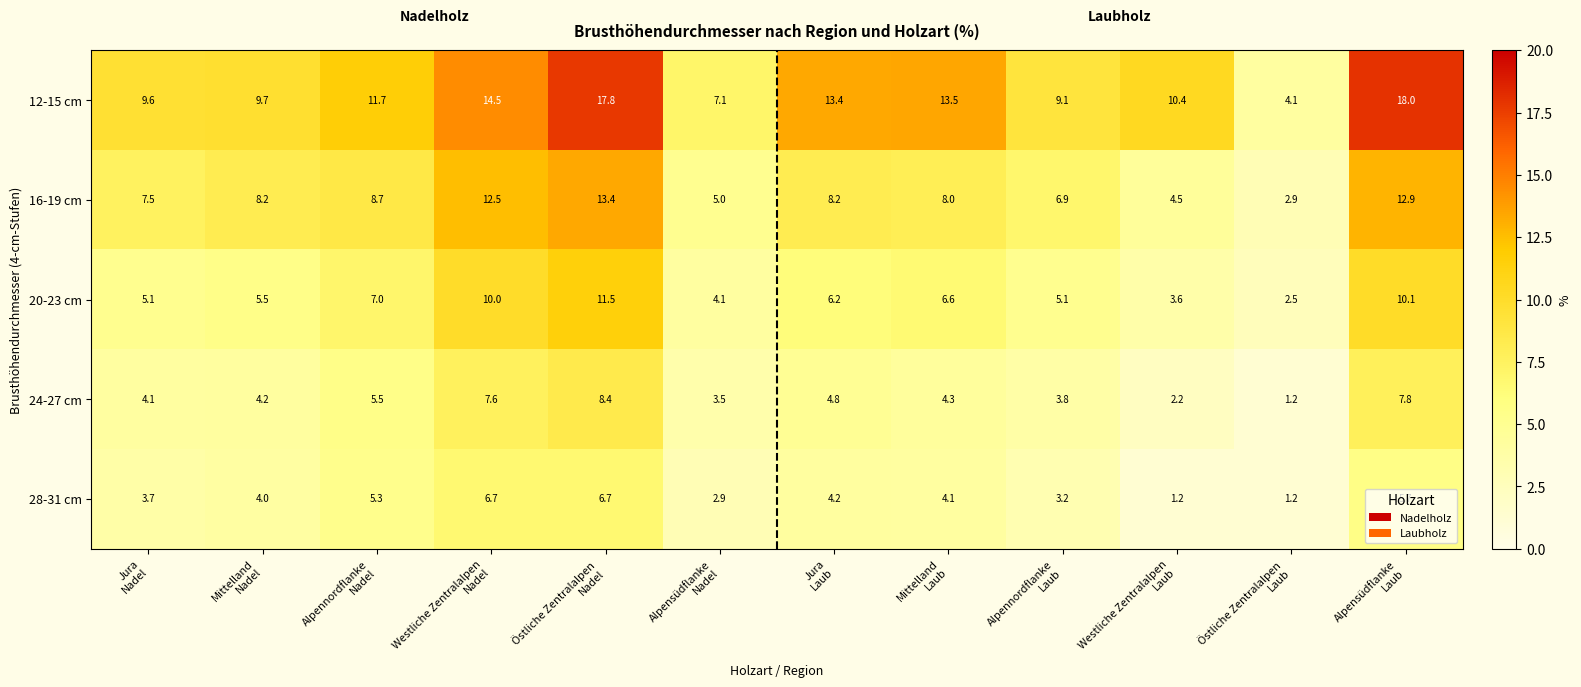

Which series has the largest total across all categories?

12-15 cm